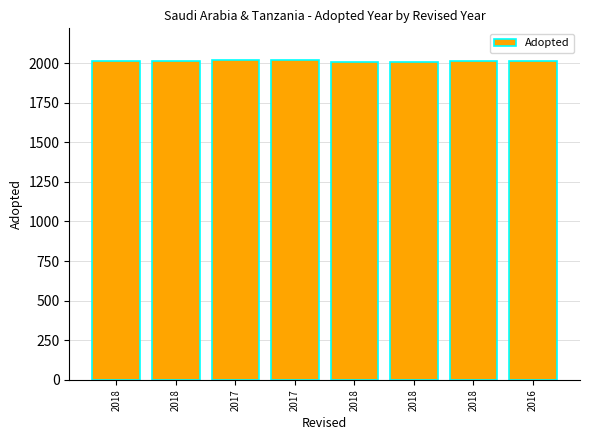

Does the chart contain any negative values?

No